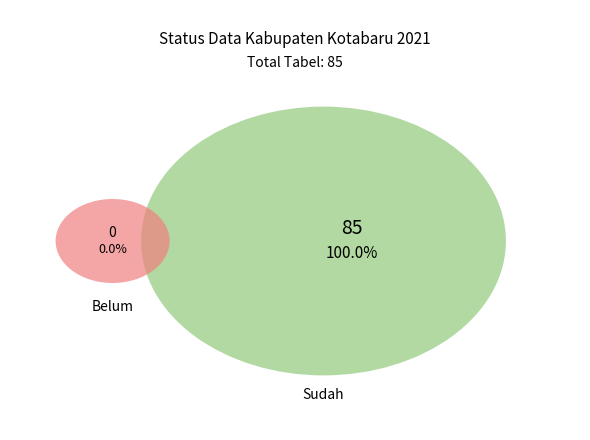

How many segments does this pie chart have?

2